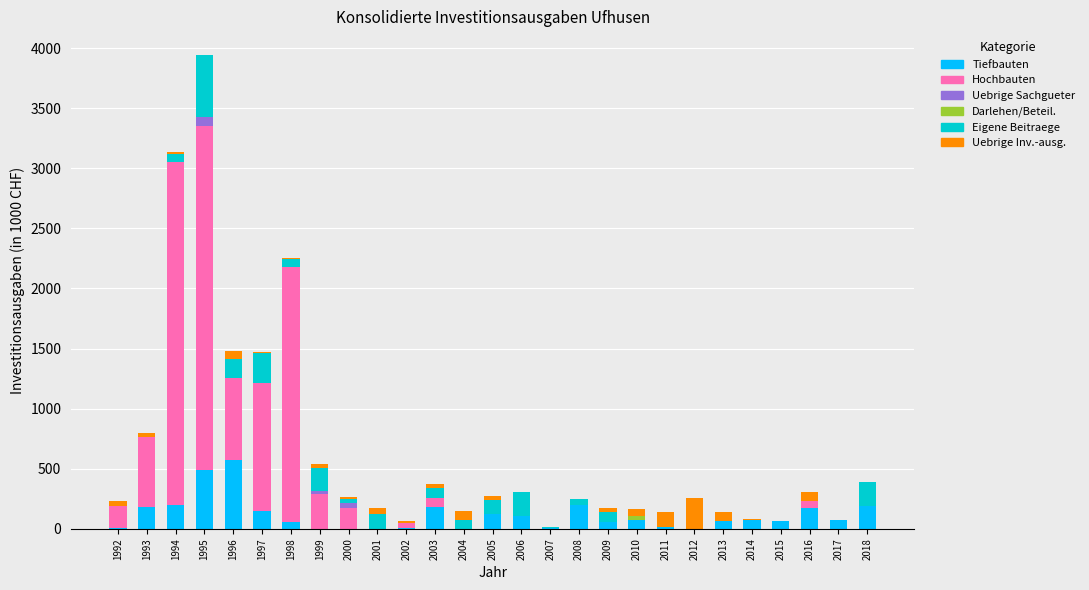

The value of Tiefbauten at 2005 is 122. True or false?

True